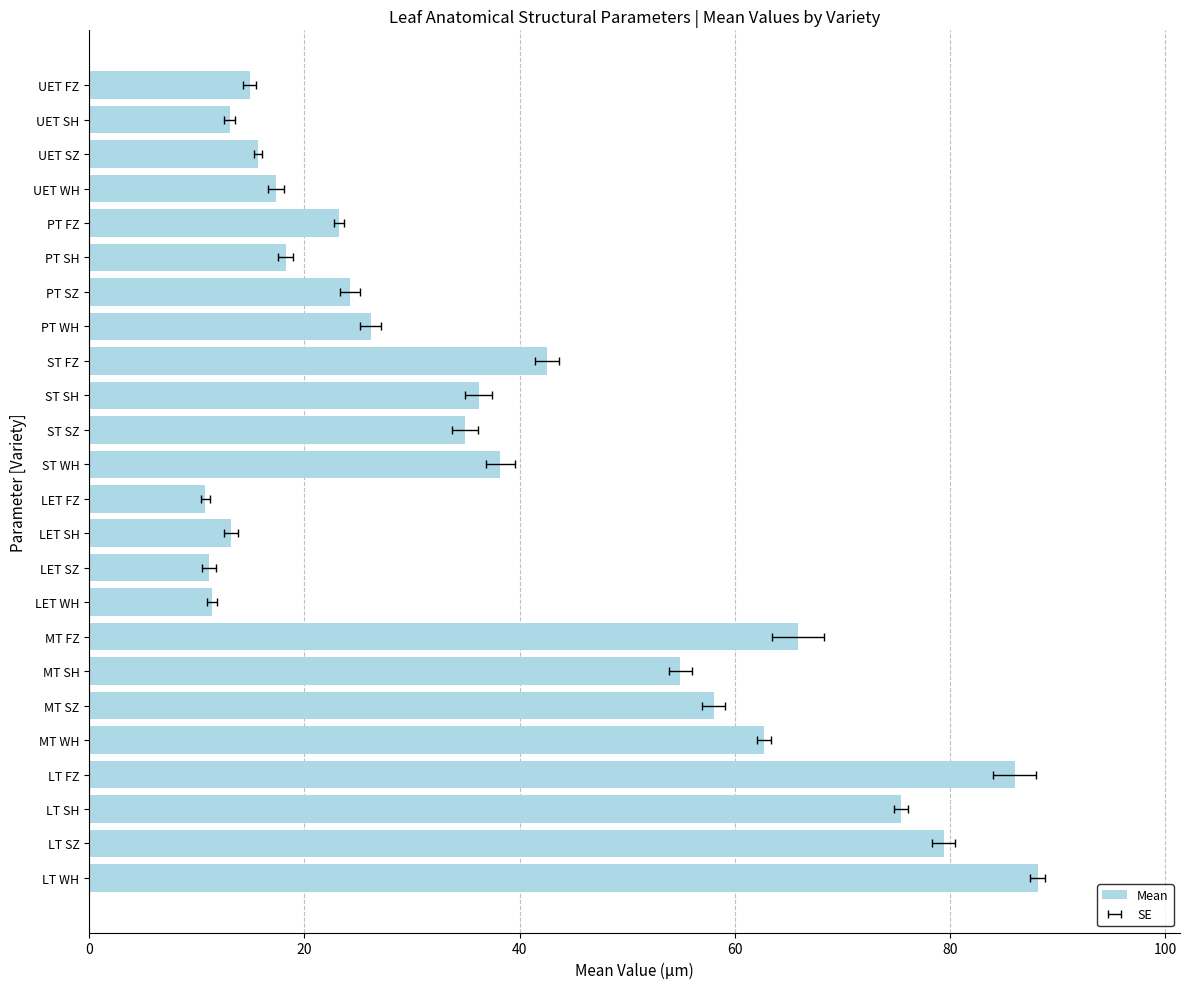

What is the sum of all values?

921.6